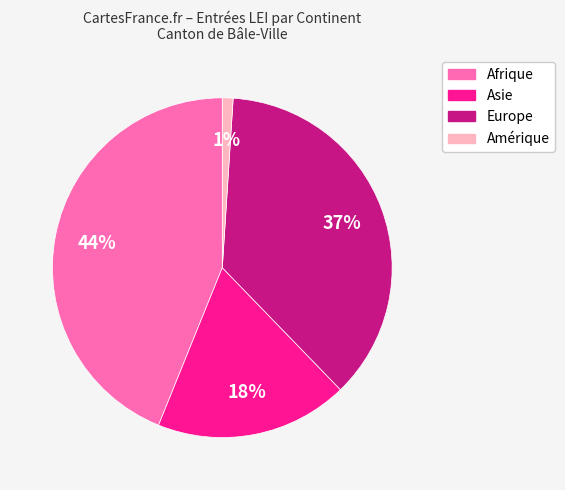

How many slices are in this pie chart?

4